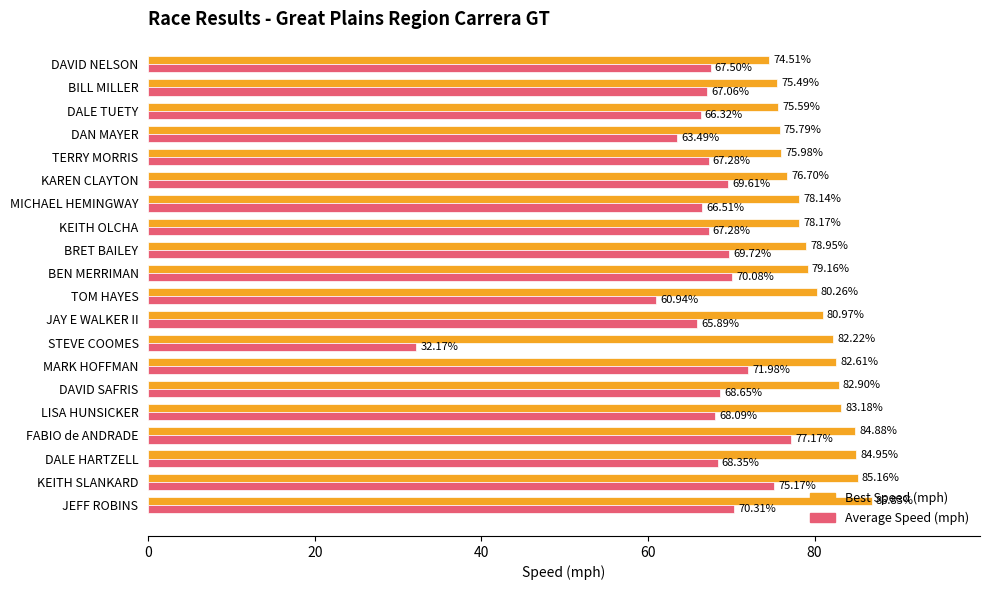

Which category has the lowest value across all series?

STEVE COOMES